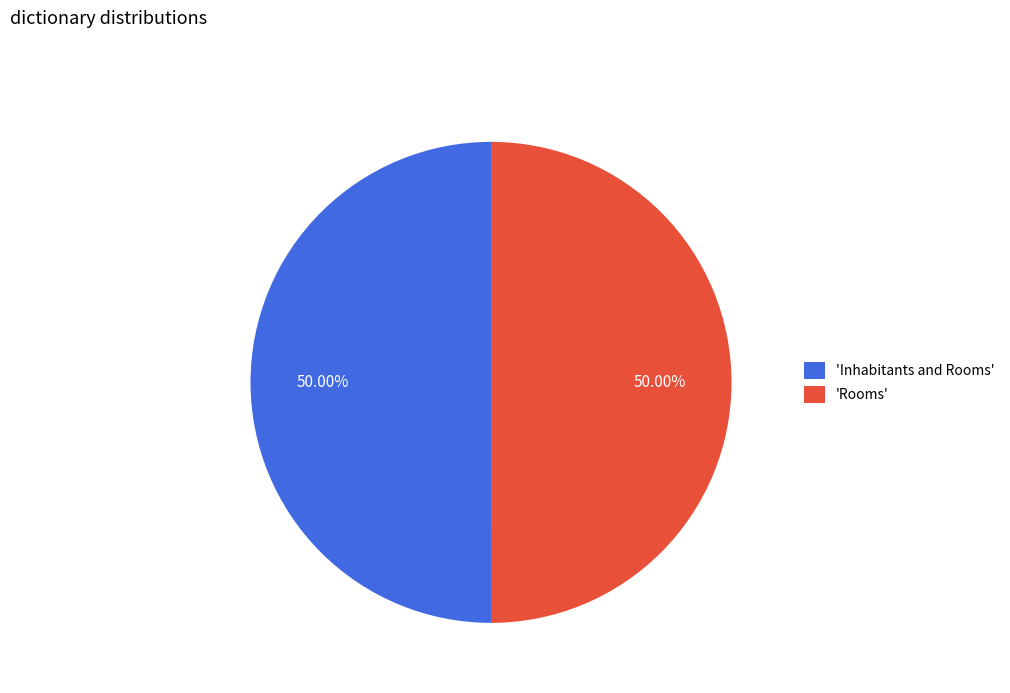

Do 'Rooms' and 'Inhabitants and Rooms' together represent more than half of the pie?

Yes